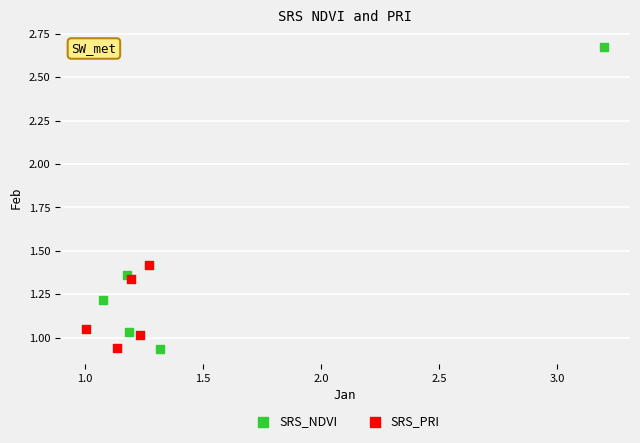

Which series reaches the maximum Y coordinate?

SRS_NDVI